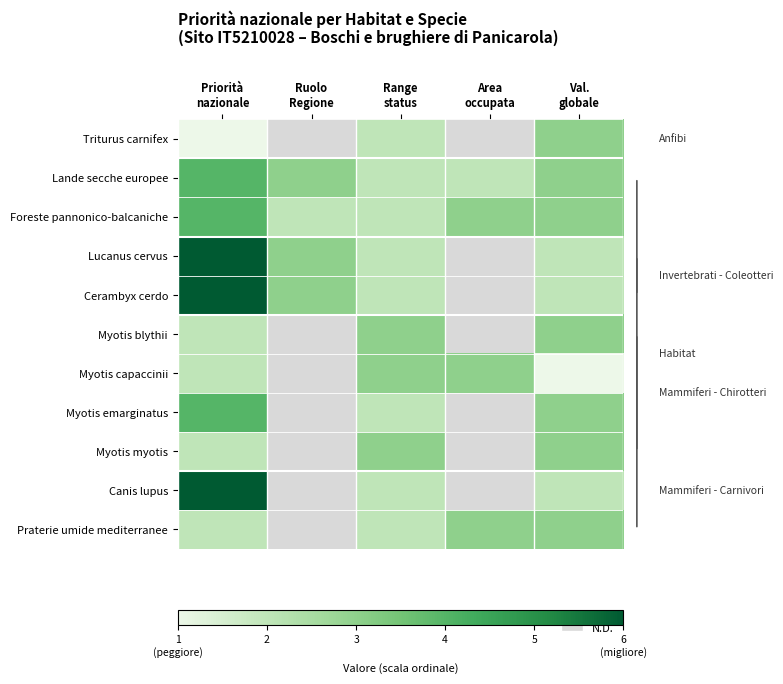

List the series in order of their peak value, highest first.

Lucanus cervus, Cerambyx cerdo, Canis lupus, Lande secche europee, Foreste pannonico-balcaniche, Myotis emarginatus, Triturus carnifex, Myotis blythii, Myotis capaccinii, Myotis myotis, Praterie umide mediterranee